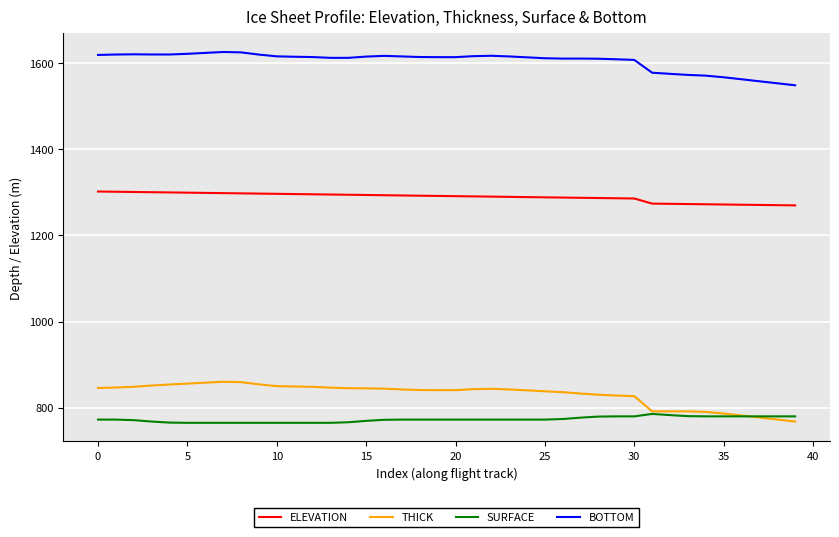

True or false: BOTTOM and THICK intersect in this chart.

False